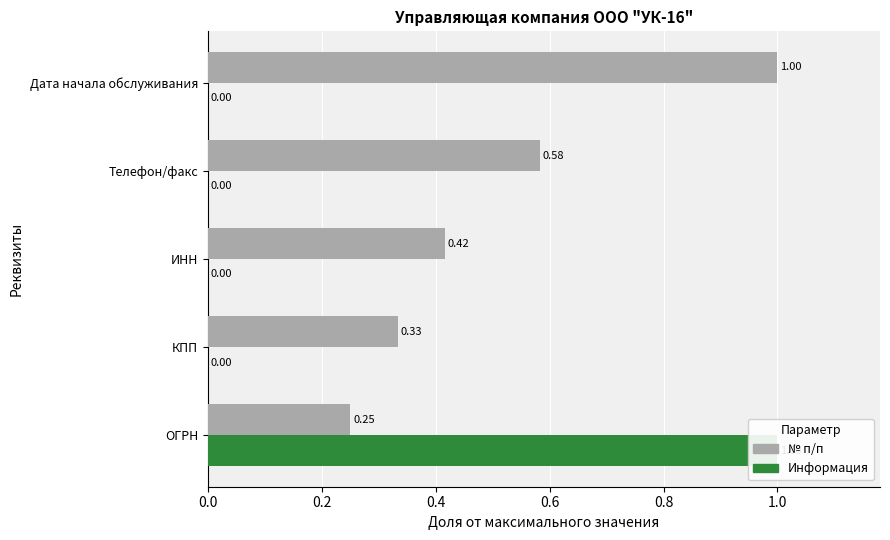

What is the sum of all № п/п values?

2.6